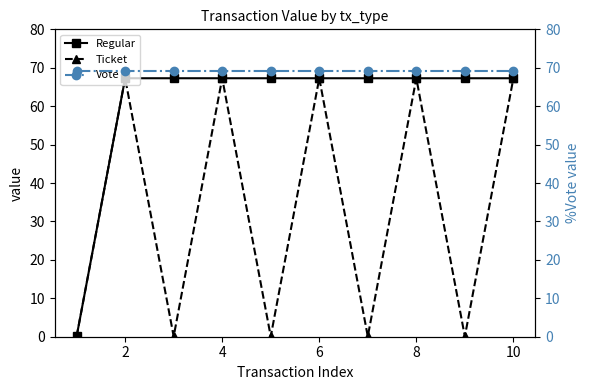

Is it true that Regular equals 67.3 at 4?

True